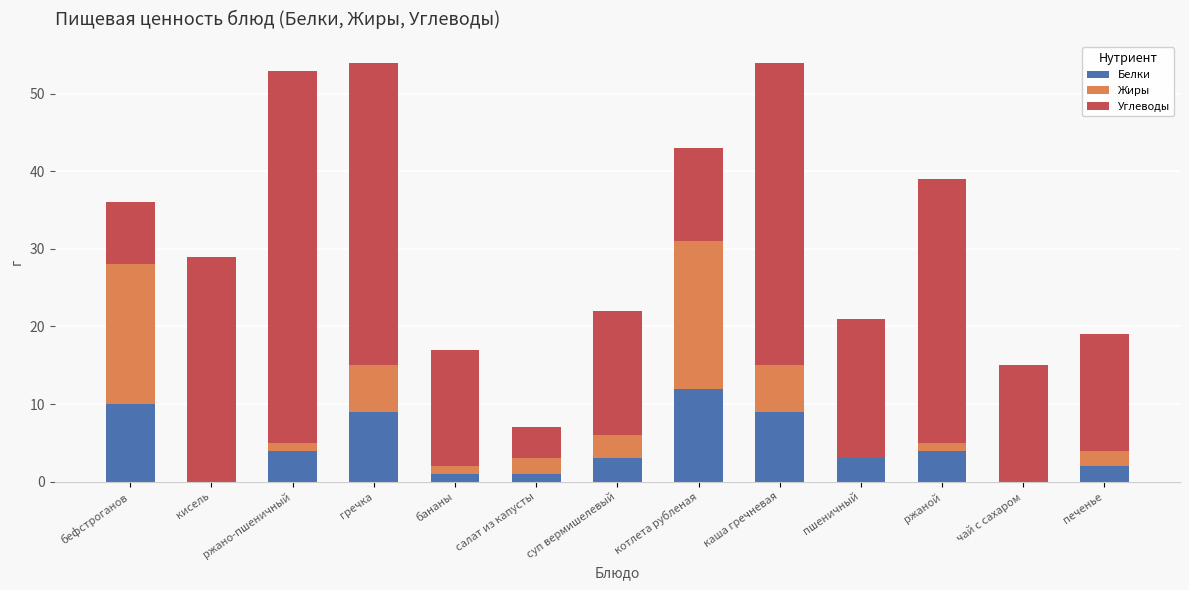

True or false: Белки has a value of 10 at бефстроганов.

True